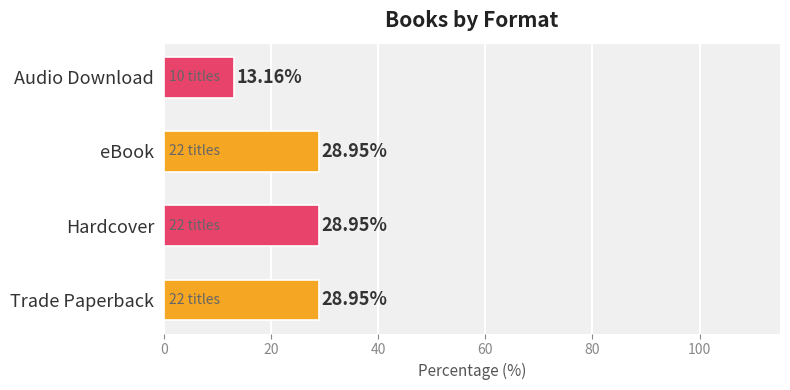

What is the sum of the values at eBook and Audio Download?

42.1